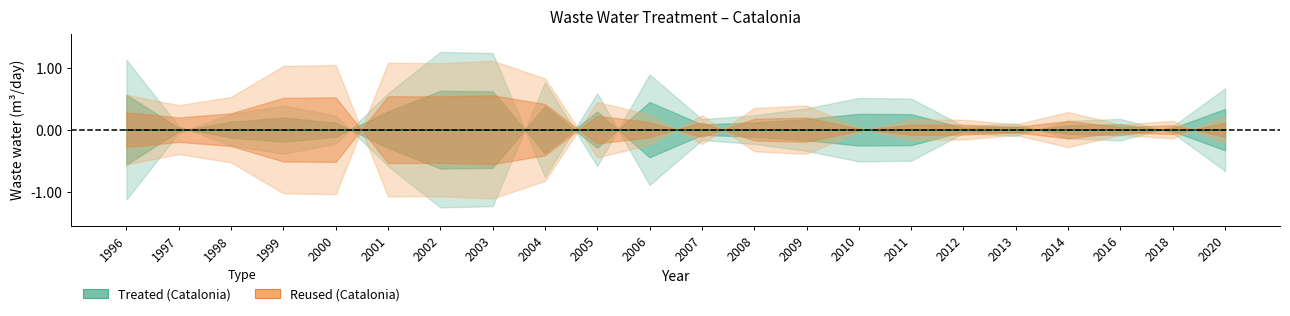

At which category does Reused_center reach its first local peak?

2000